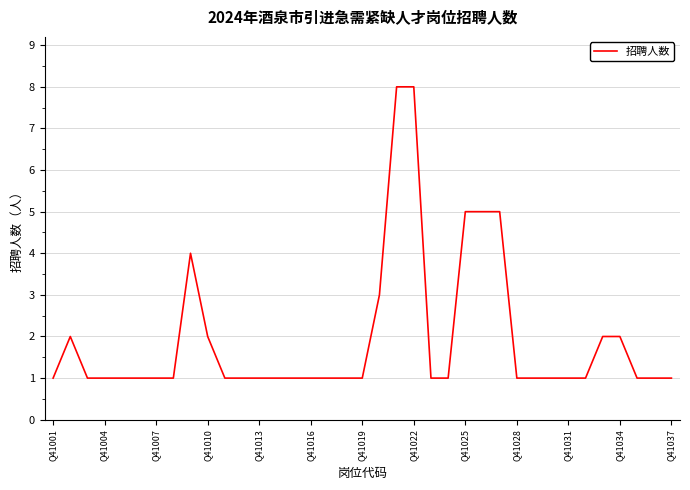

Reading left to right, list all the values displayed in this chart.

1	2	1	1	1	1	1	1	4	2	1	1	1	1	1	1	1	1	1	3	8	8	1	1	5	5	5	1	1	1	1	1	2	2	1	1	1